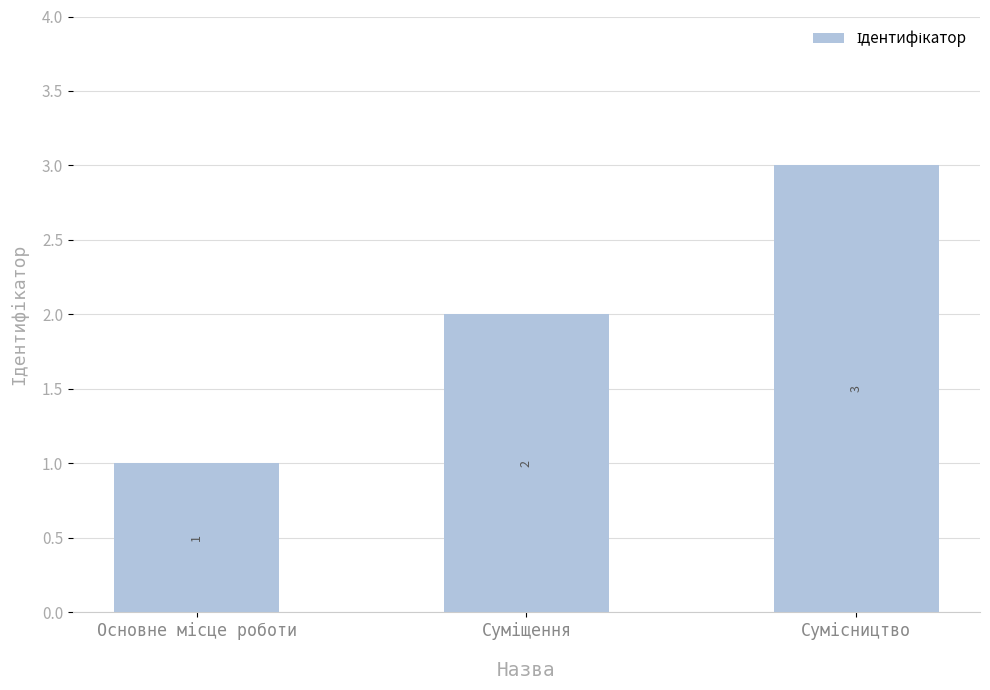

How many values are between 1 and 3?

3